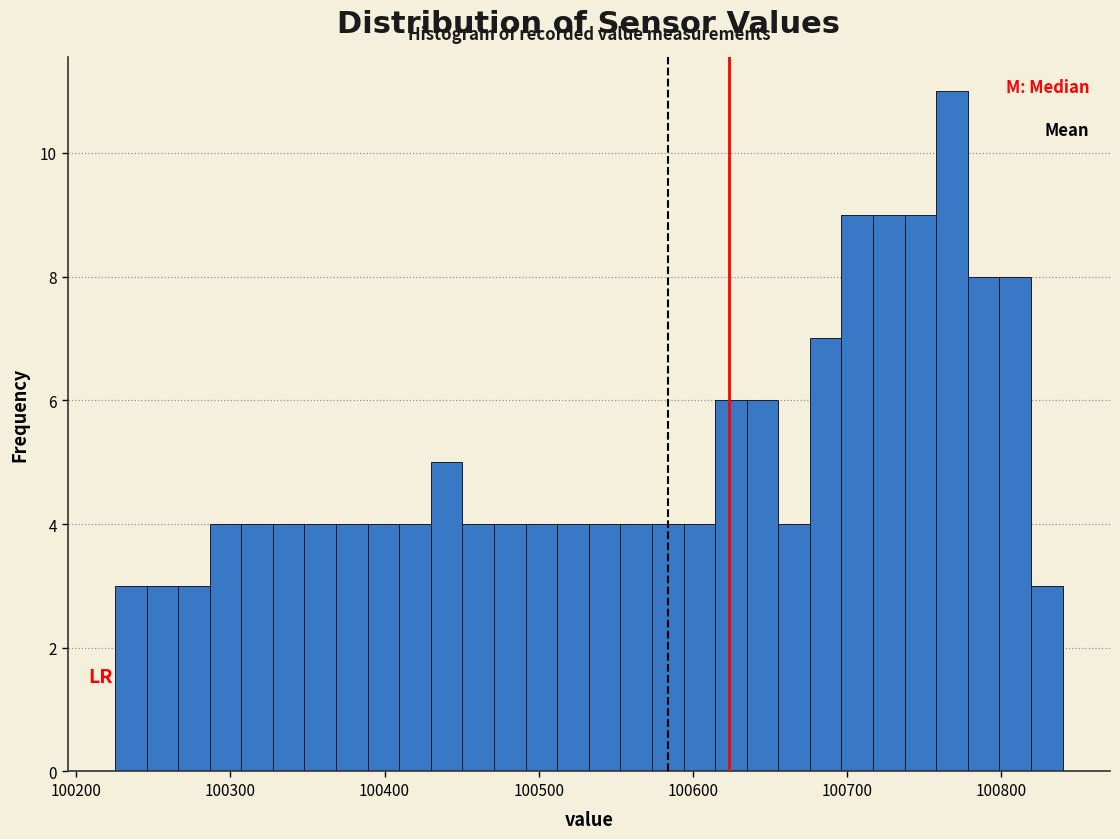

Around what value on the x-axis is the tallest bar? Give the approximate position of its centre, as read against the axis.

100770